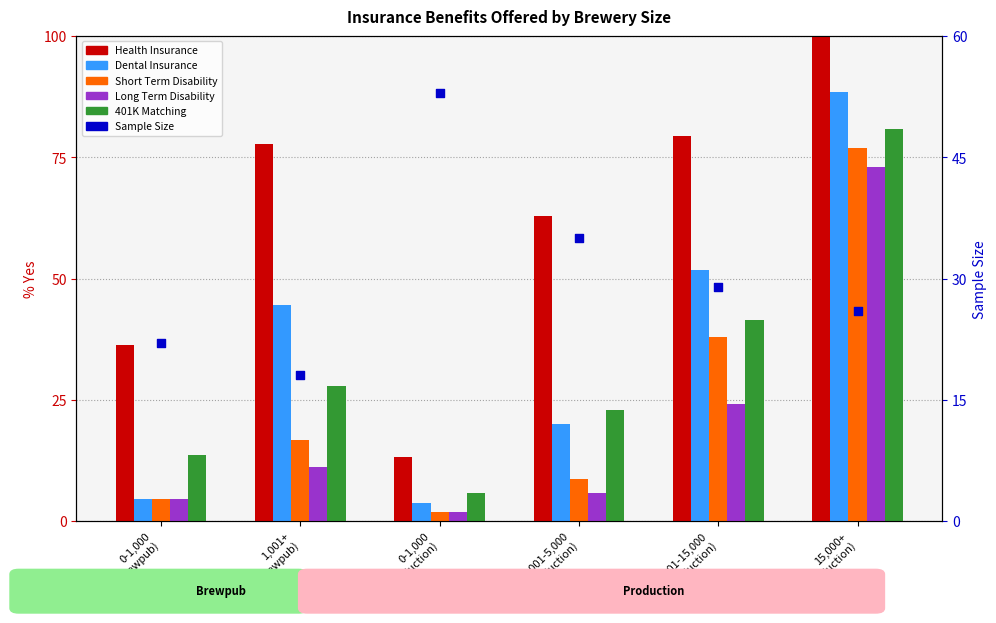

At which category is the sum across all series the highest?

15,000+
(Production)